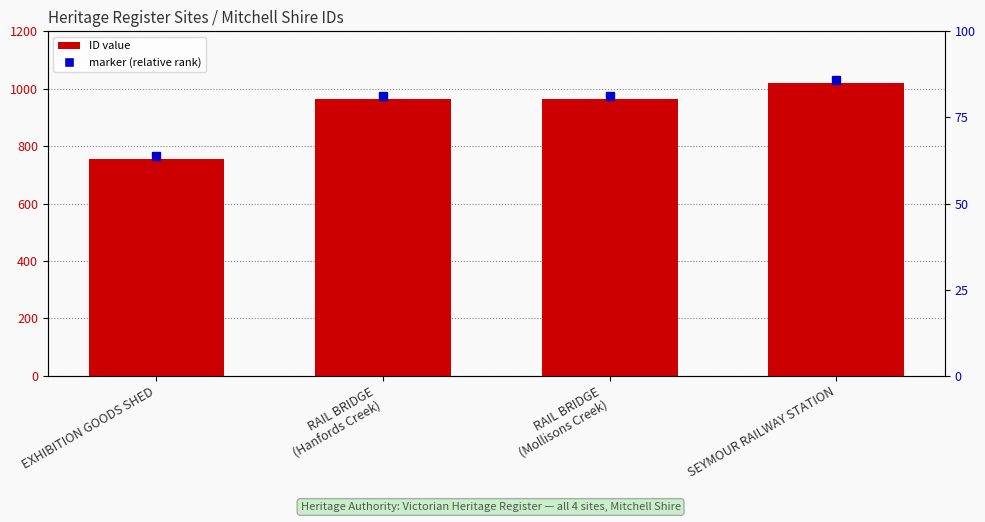

Count the number of data series in this chart.

1